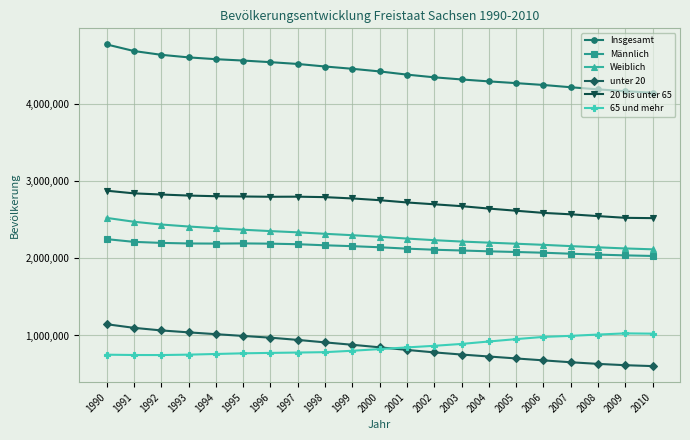

What is the difference between the highest and lowest values at 1991?

3943302